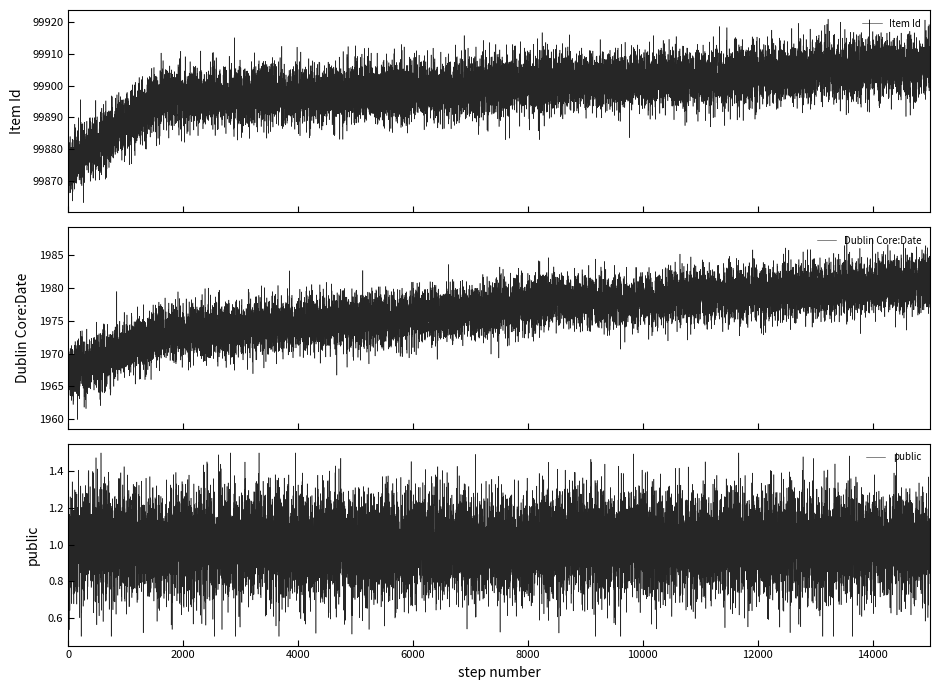

What value does the public series have at 1979?

1